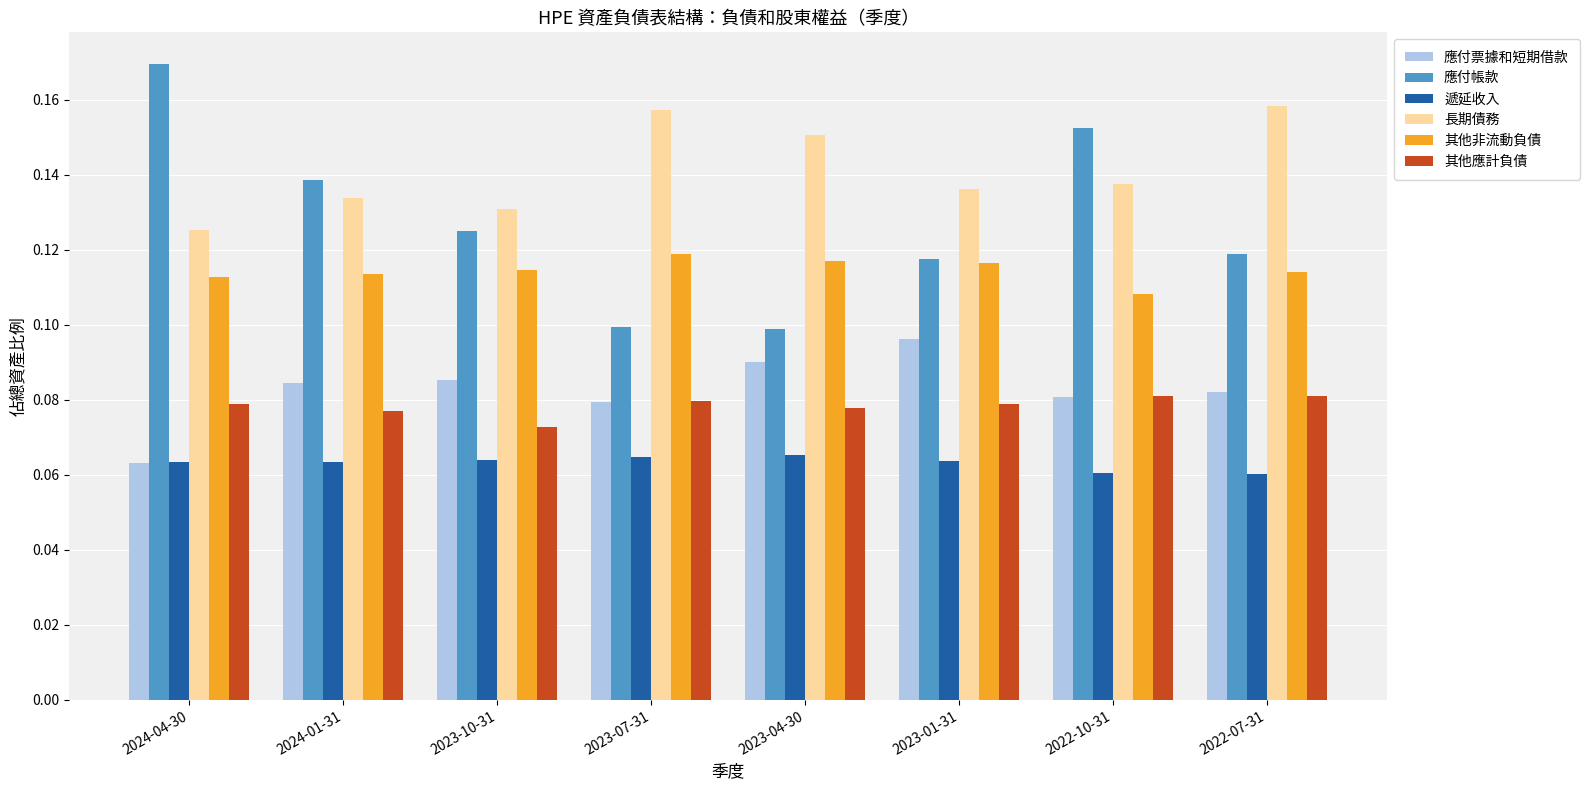

At which label does 其他應計負債 reach its minimum?

2023-10-31